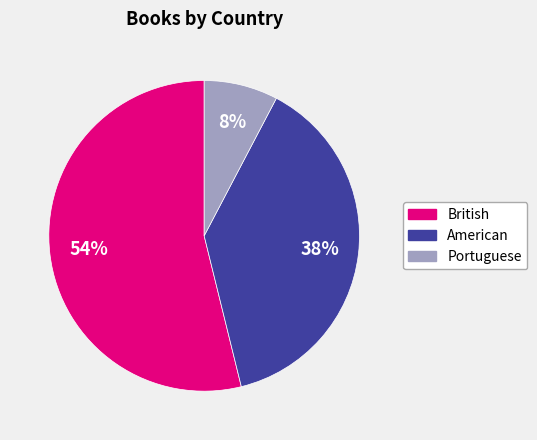

The Portuguese slice represents 3% of the pie. True or false?

False